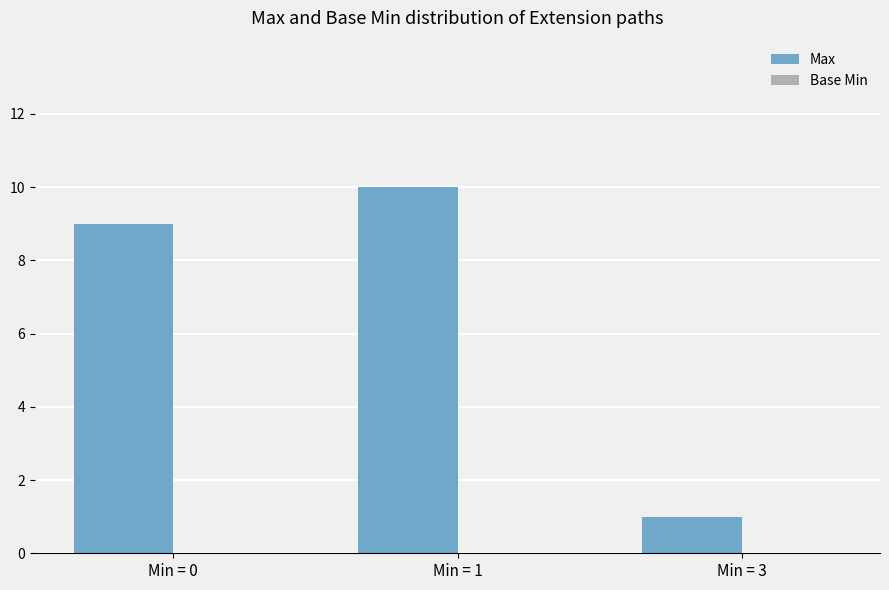

The chart shows a value of 9 at Min = 0. True or false?

True